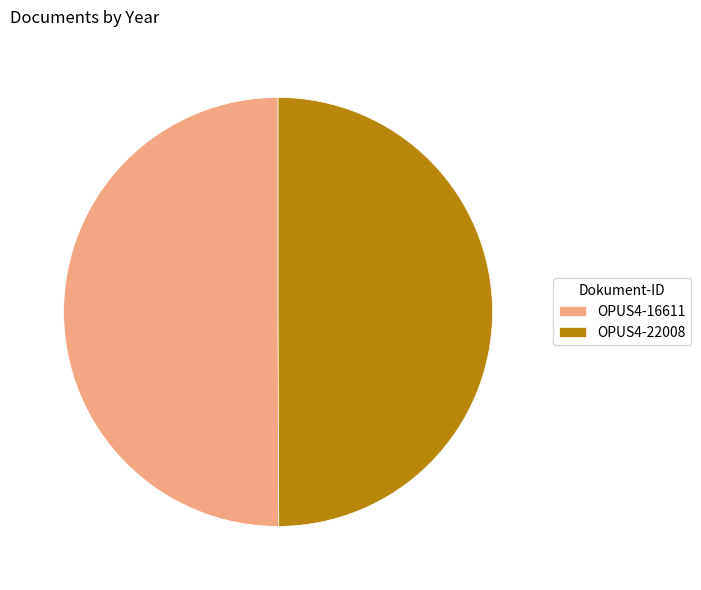

Approximately how many times larger is the value at OPUS4-16611 compared to OPUS4-22008?

1.0